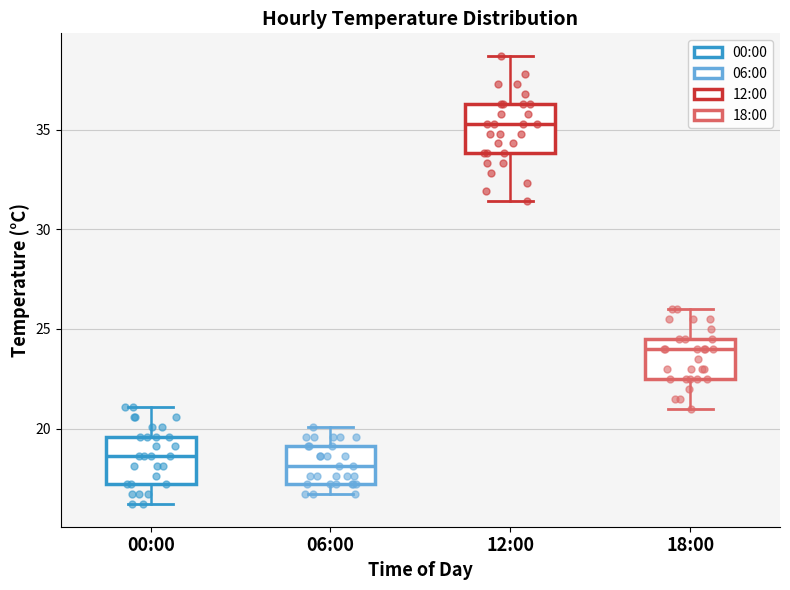

Reading left to right, transcribe this box plot: for each box, give where its median line is, the range the box spans, and where its two whiskers end, as read against the y-axis. The values are not printed on the chart, so give them approximately, as read against the axis.

00:00: median 18.5, box 17.0 to 19.5, whiskers 16.0 to 21.0
06:00: median 18.0, box 17.0 to 19.0, whiskers 16.5 to 20.0
12:00: median 35.5, box 34.0 to 36.5, whiskers 31.5 to 38.5
18:00: median 24.0, box 22.5 to 24.5, whiskers 21.0 to 26.0